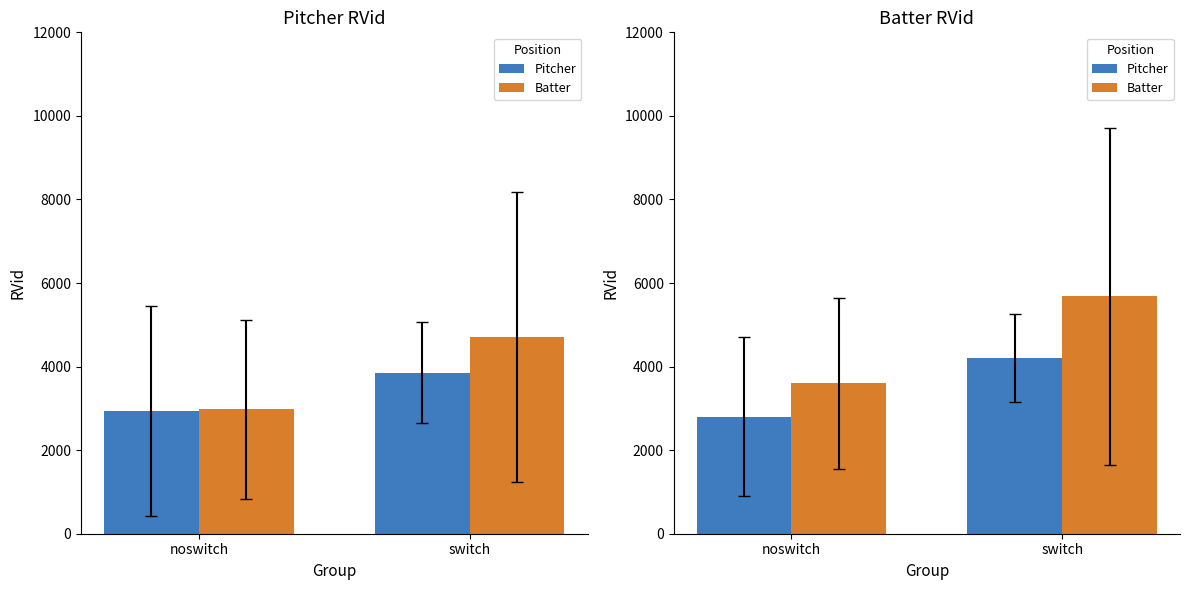

What is the greatest value displayed?

5678.3